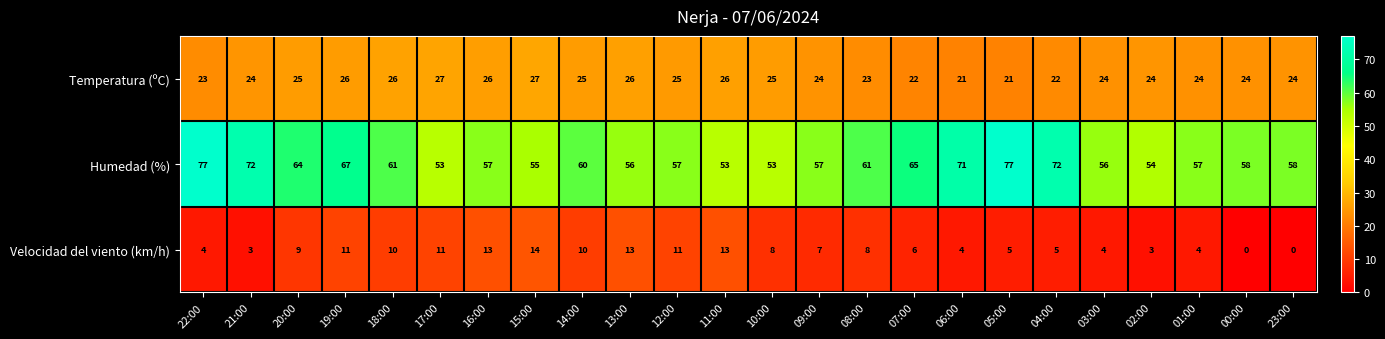

Which series has the largest total across all categories?

Humedad (%)